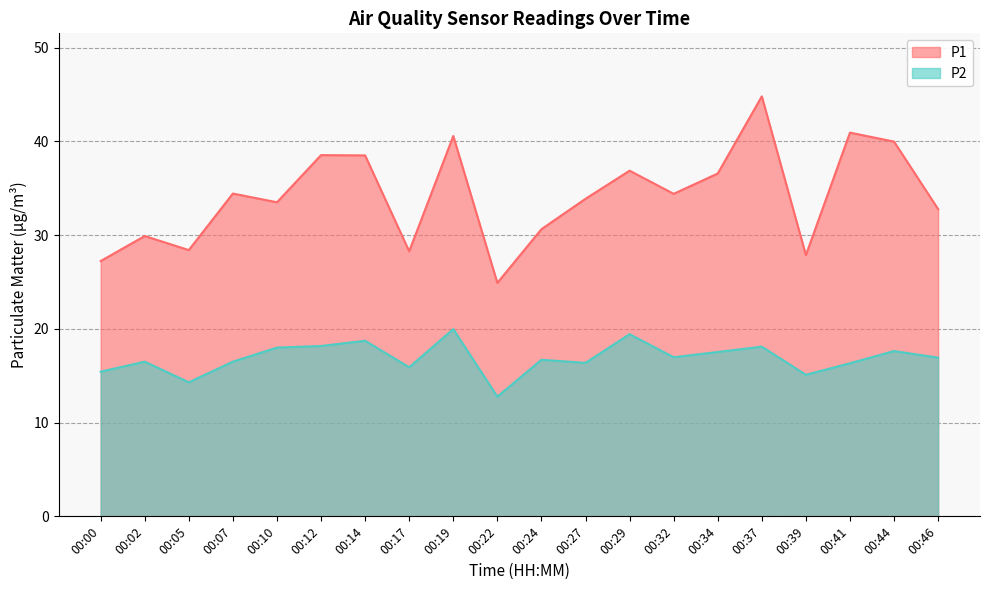

At which label does P2 reach its peak?

00:19